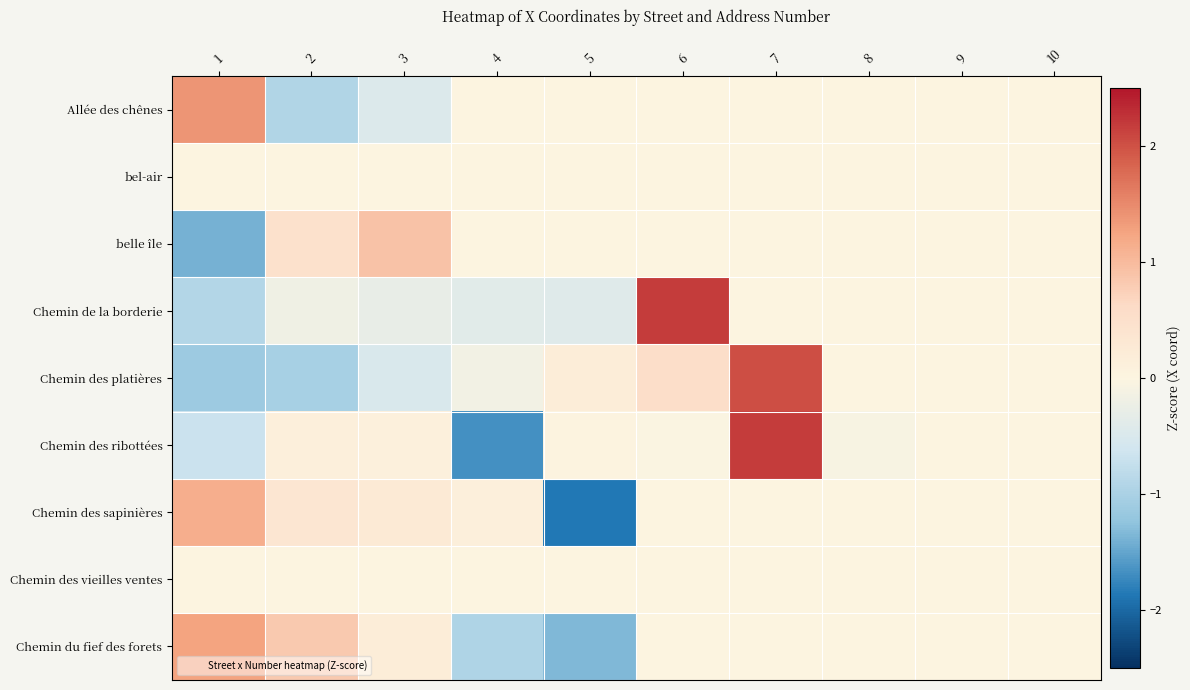

Count the number of categories in the chart.

10